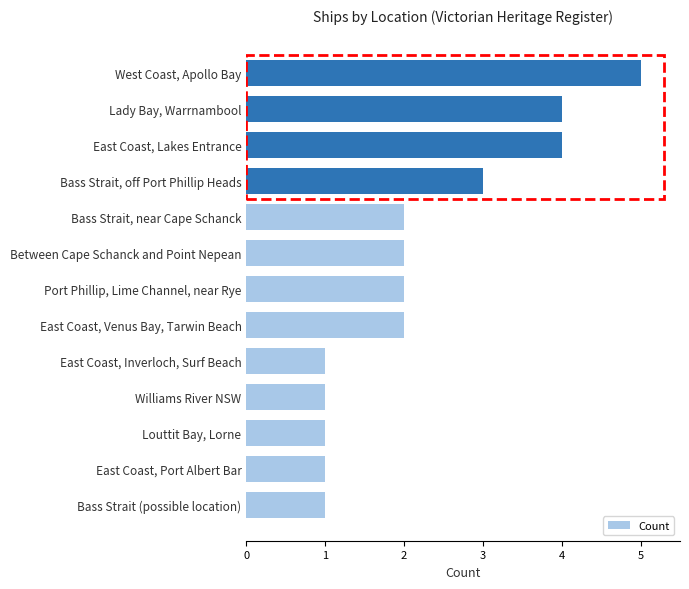

Are the bars grouped side by side (vs. stacked)?

No